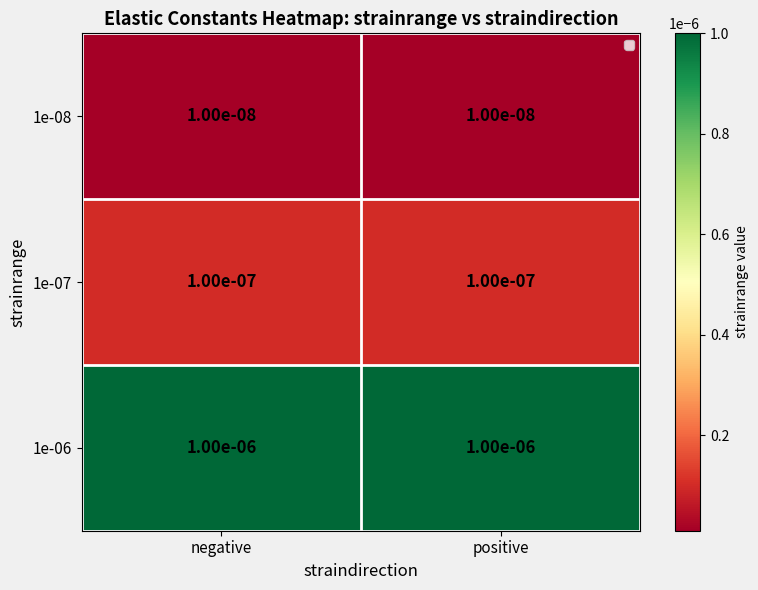

Is the value of 1e-08 at positive greater than the value of 1e-06 at negative?

No